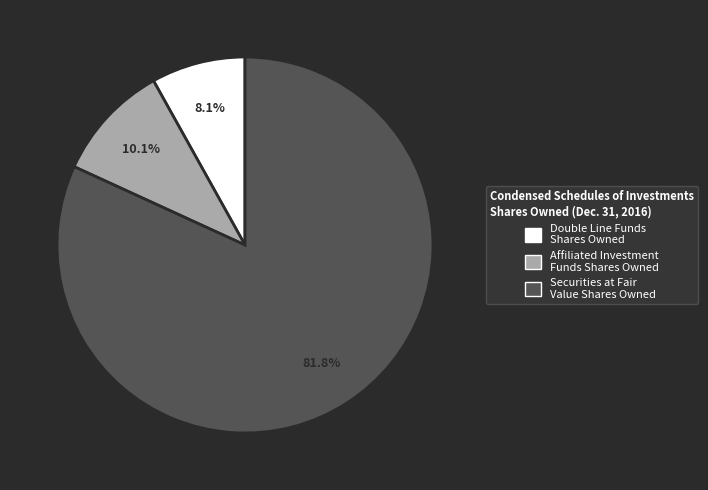

What is the majority slice?

Securities at Fair Value Shares Owned